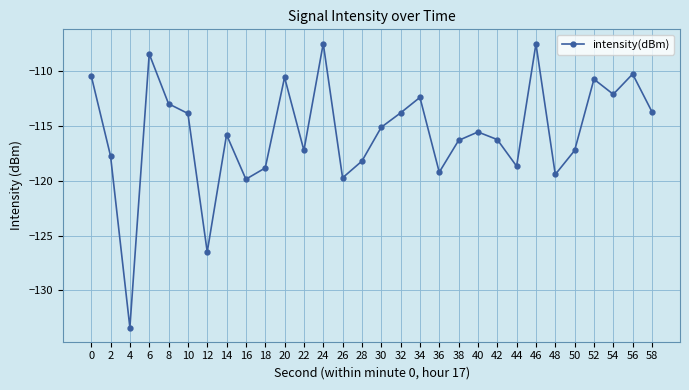

True or false: the data shows -112.1 at 54.

True